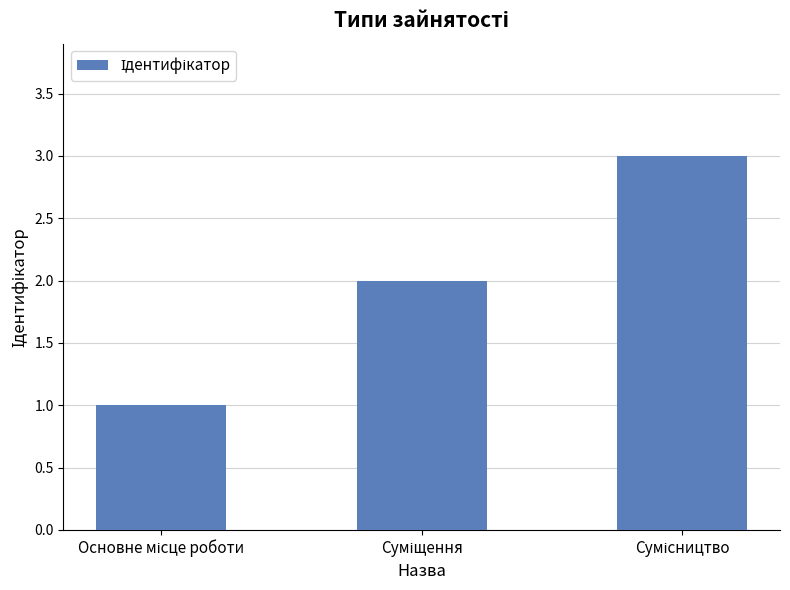

What is the smallest value displayed?

1